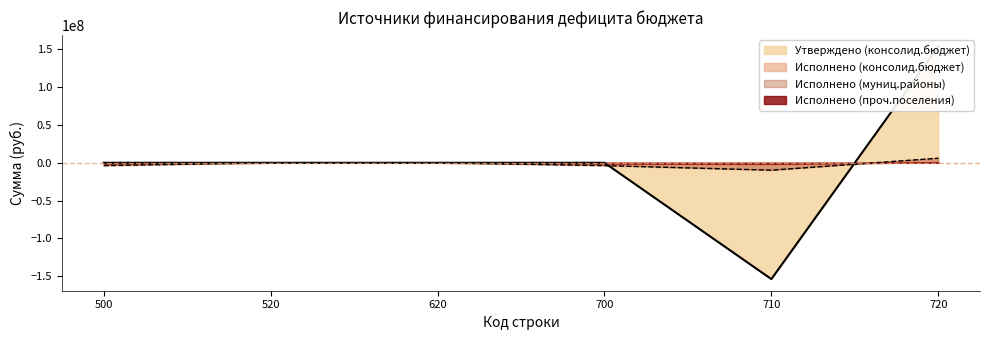

At which label does Исполнено (консолид.бюджет) first exceed 0?

720